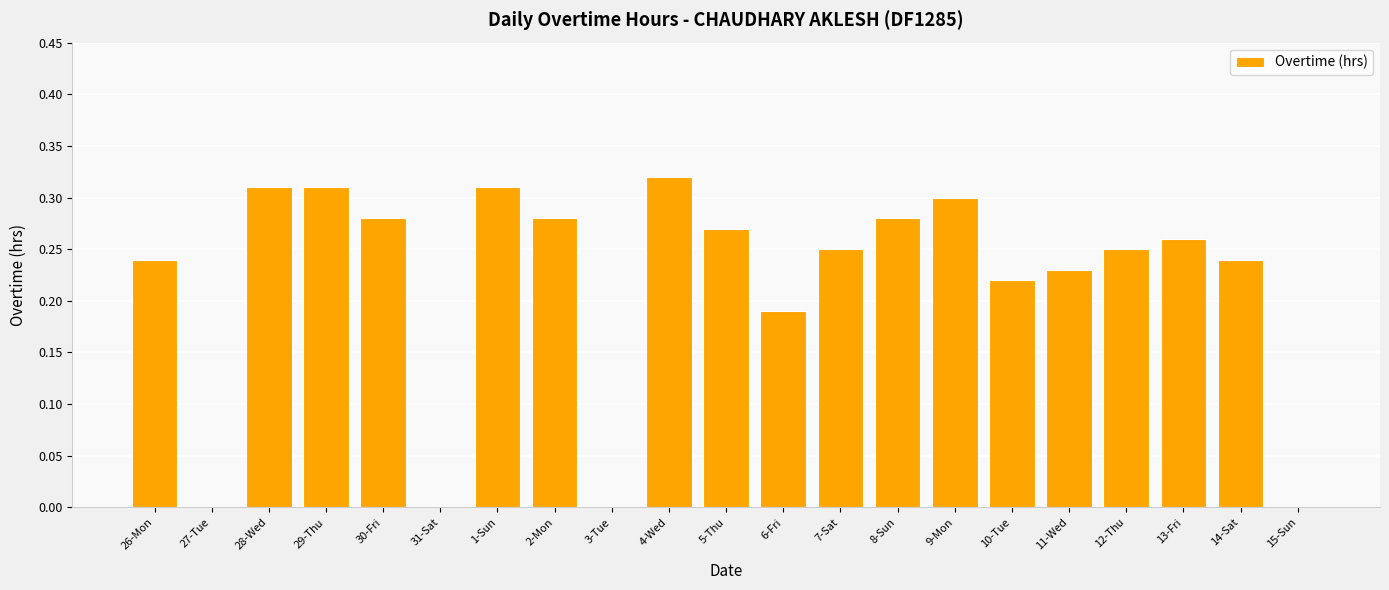

Is it true that the value at 11-Wed is 0.3?

False